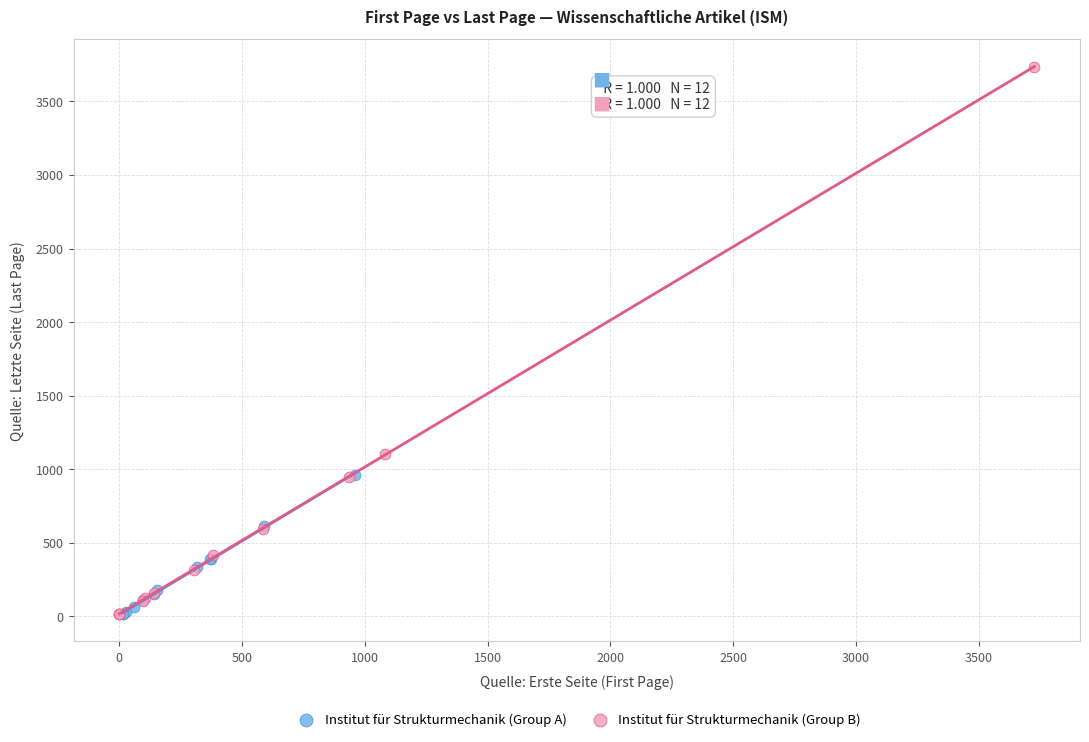

Which series has the widest spread of Y values?

Institut für Strukturmechanik (Group B)